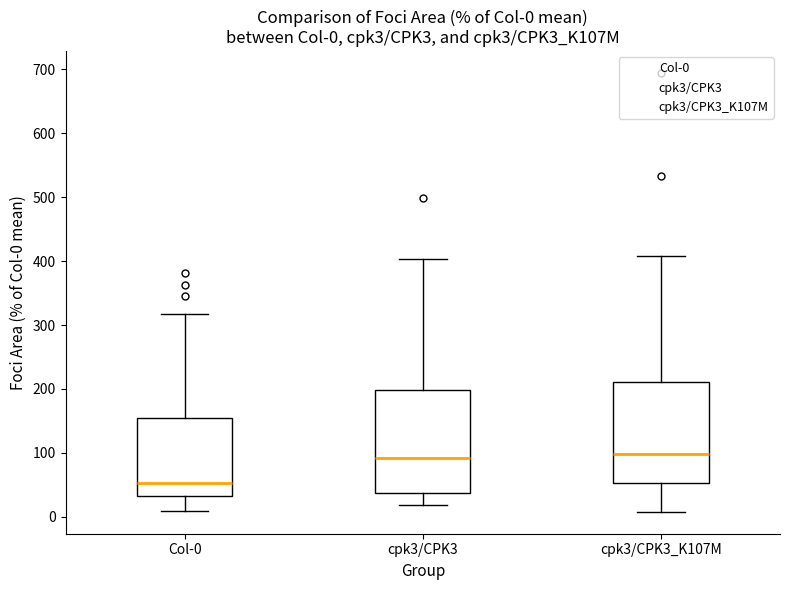

Which box has the lowest median line?

Col-0